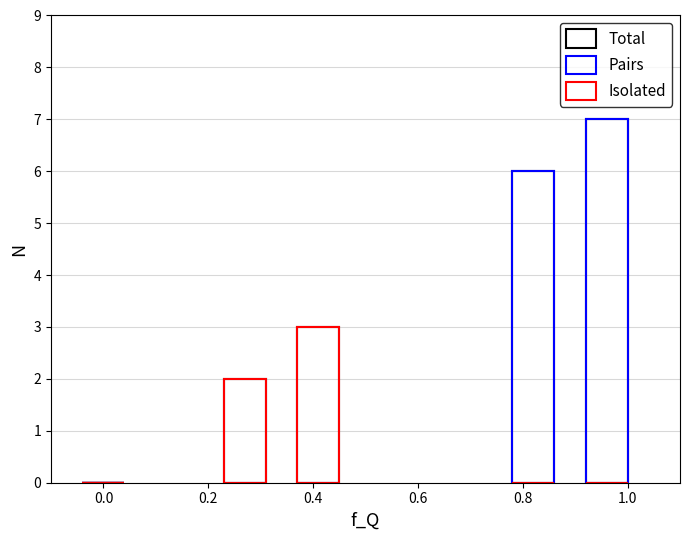

How many bars are there in total?

24